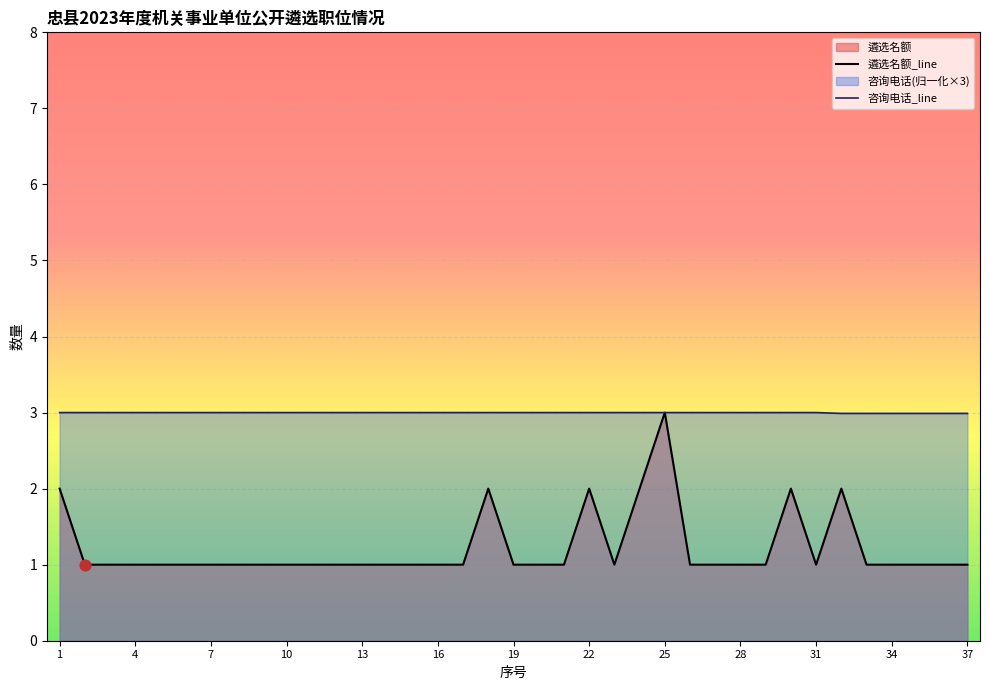

Is the value of 咨询电话_line at 31 greater than the value of 遴选名额_line at 1?

Yes